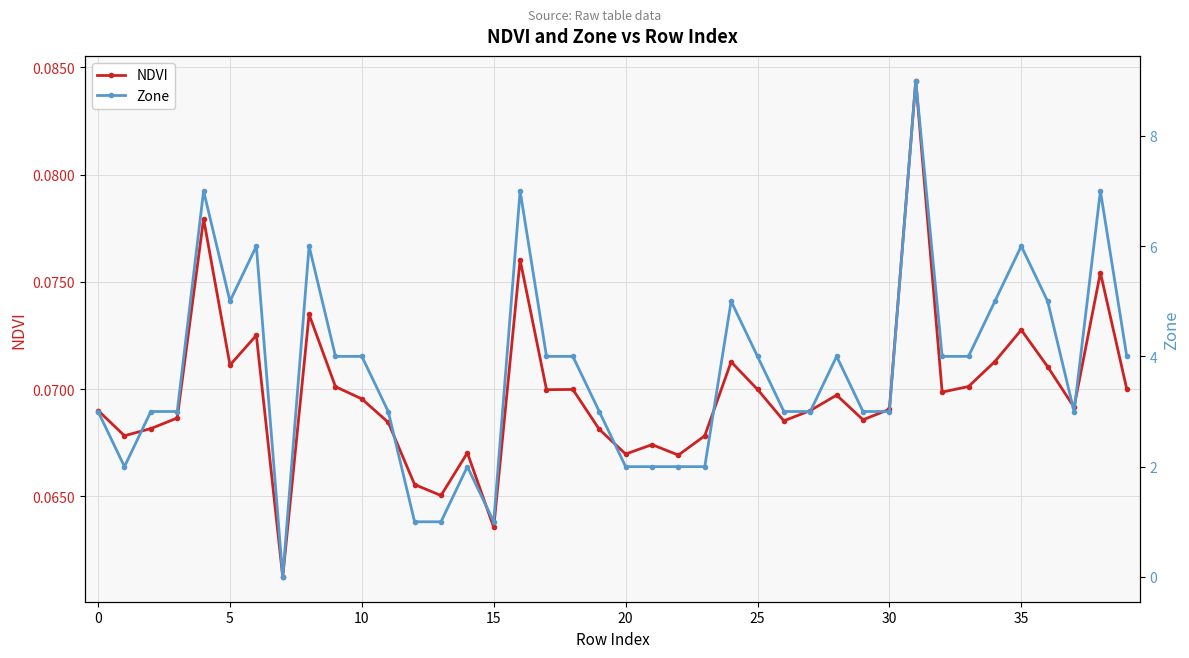

True or false: NDVI has more than 0 interior local peaks.

True